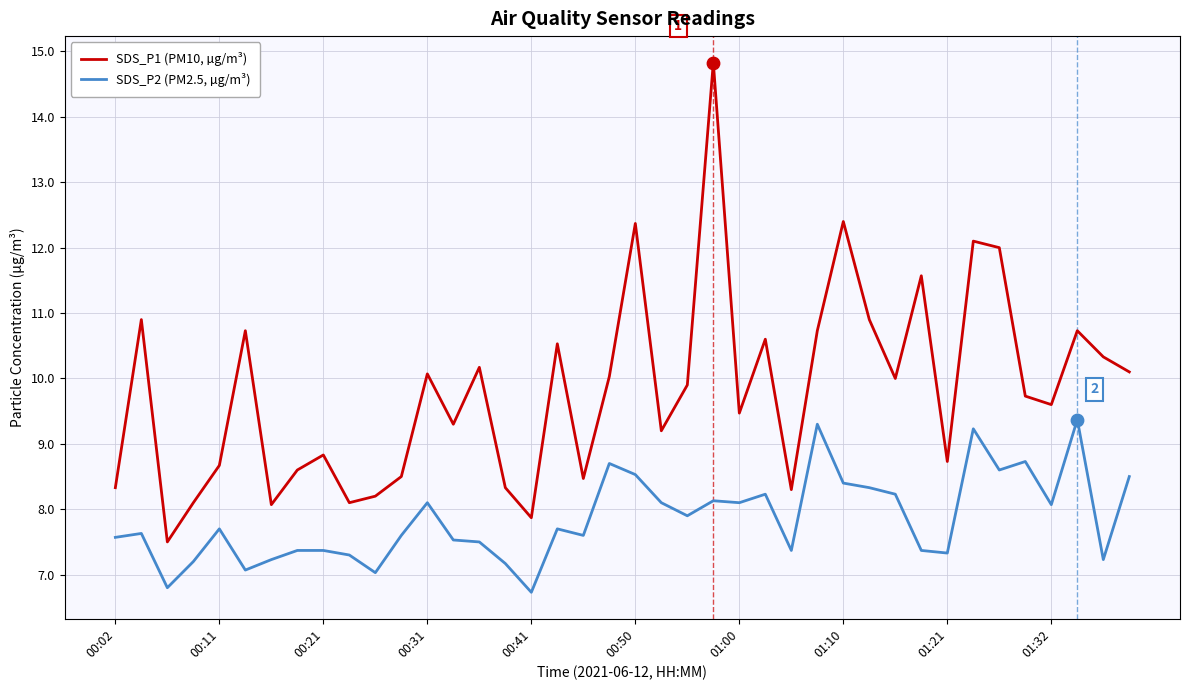

Which series has the widest spread of values?

SDS_P1 (PM10, µg/m³)